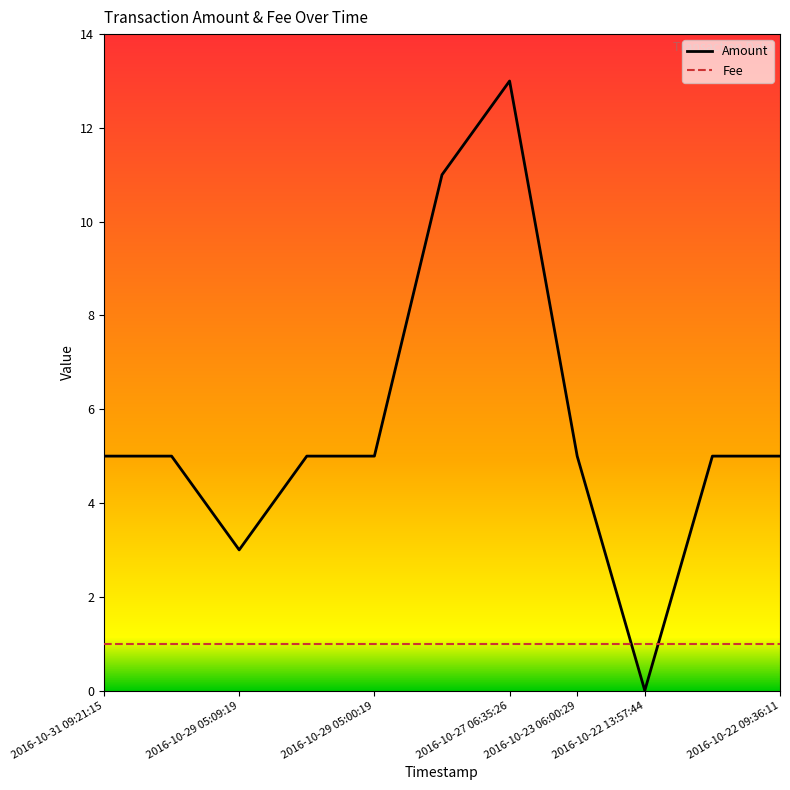

At which label does Amount reach its peak?

2016-10-27 06:35:26